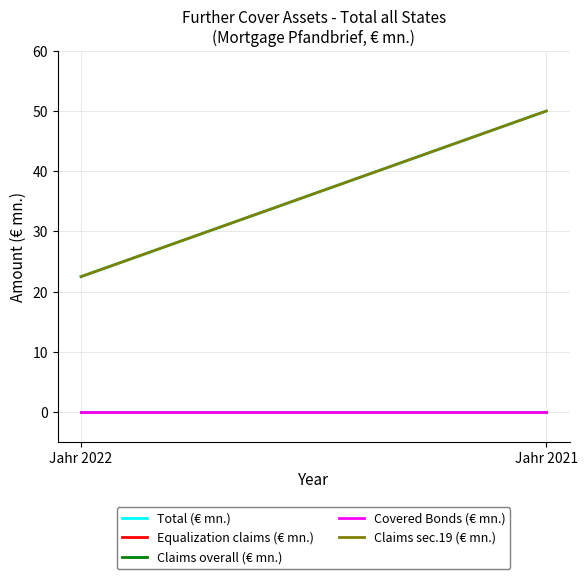

What is the difference between the Claims sec.19 (€ mn.) values at Jahr 2021 and Jahr 2022?

27.5